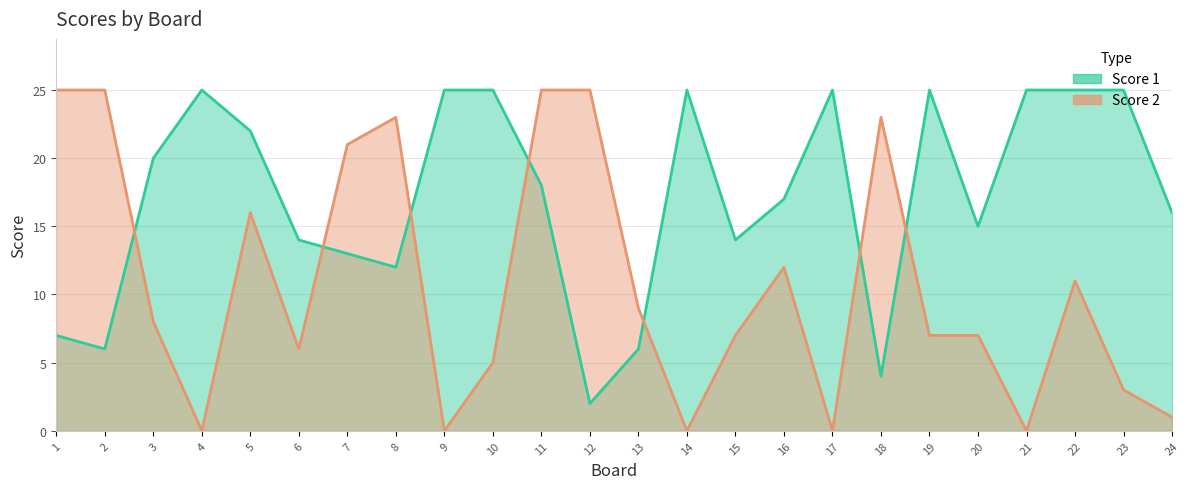

Rank the series at 1 from lowest to highest value.

Score 1, Score 2